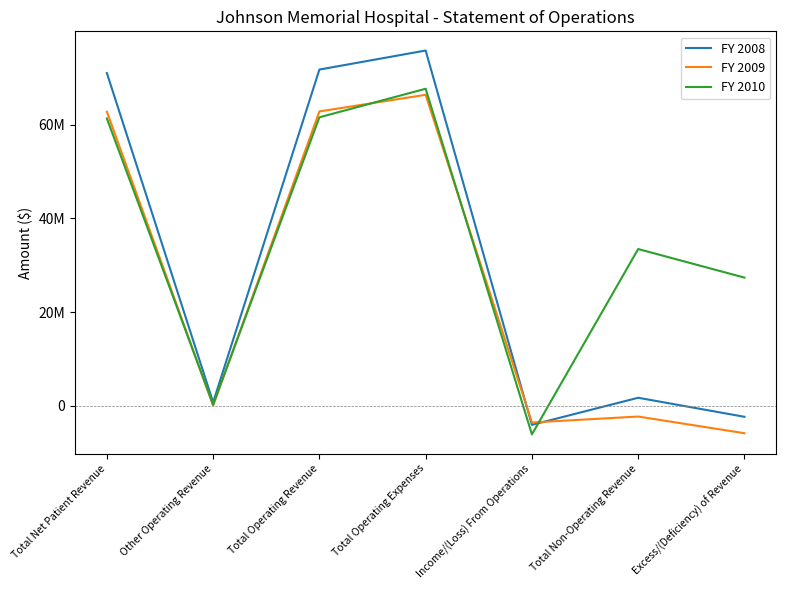

What are all the series names shown in the legend?

FY 2008, FY 2009, FY 2010